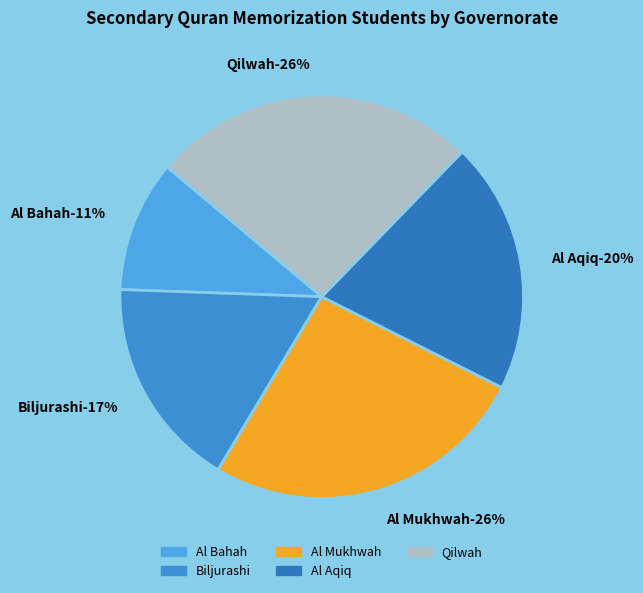

To the nearest percent, what percentage of the pie is Al Aqiq?

20%